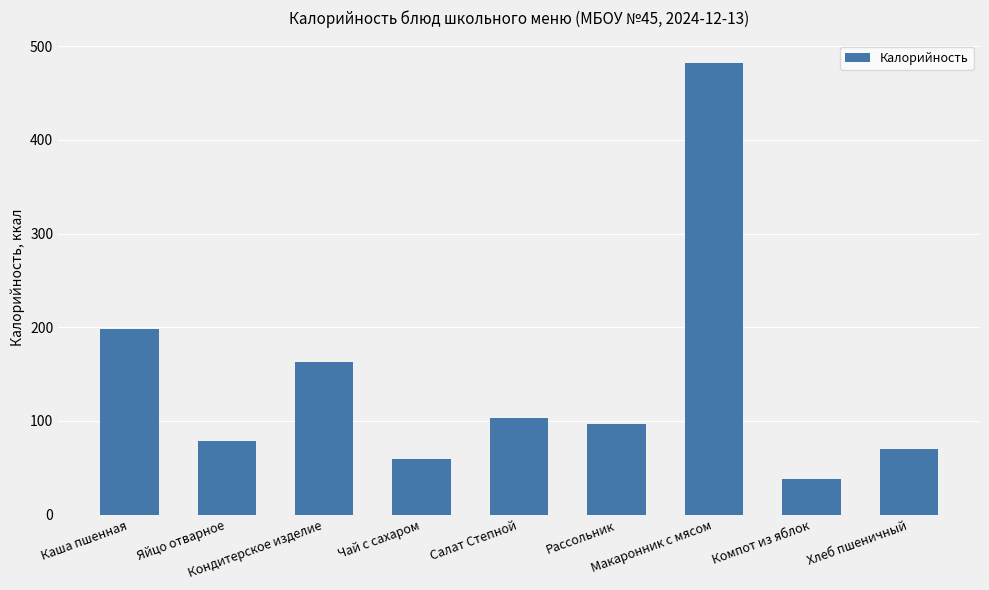

What is the approximate value at Компот из яблок?

38.0